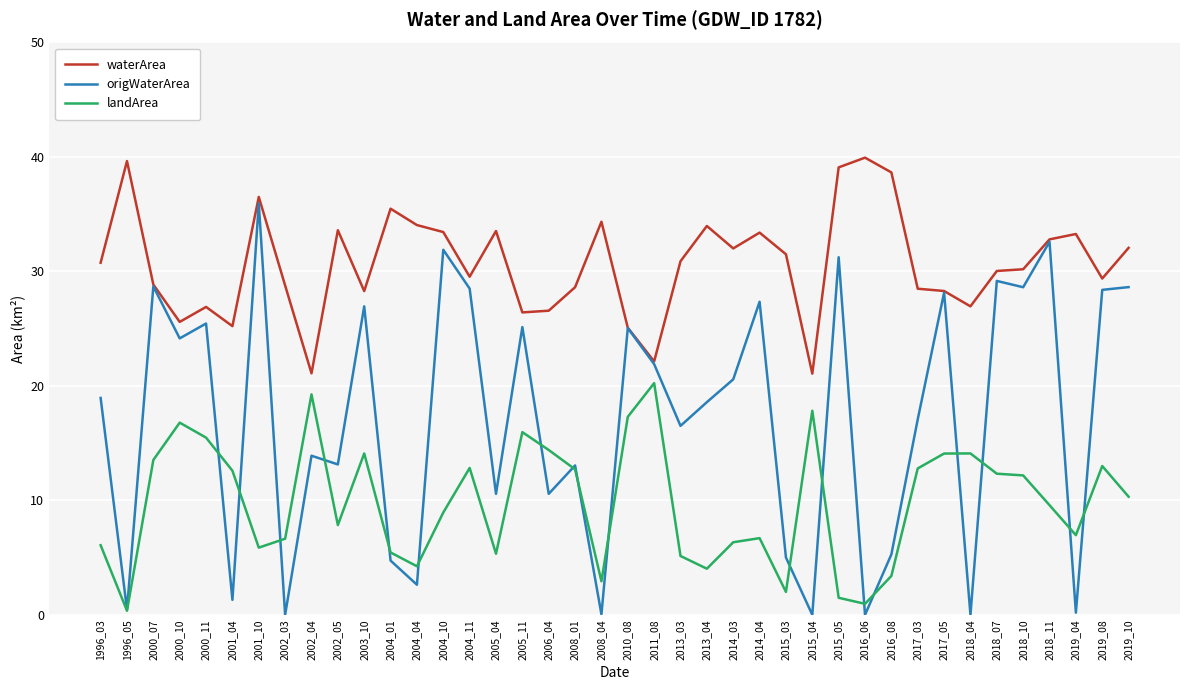

Which series changed the most between 2001_10 and 2015_03?

origWaterArea